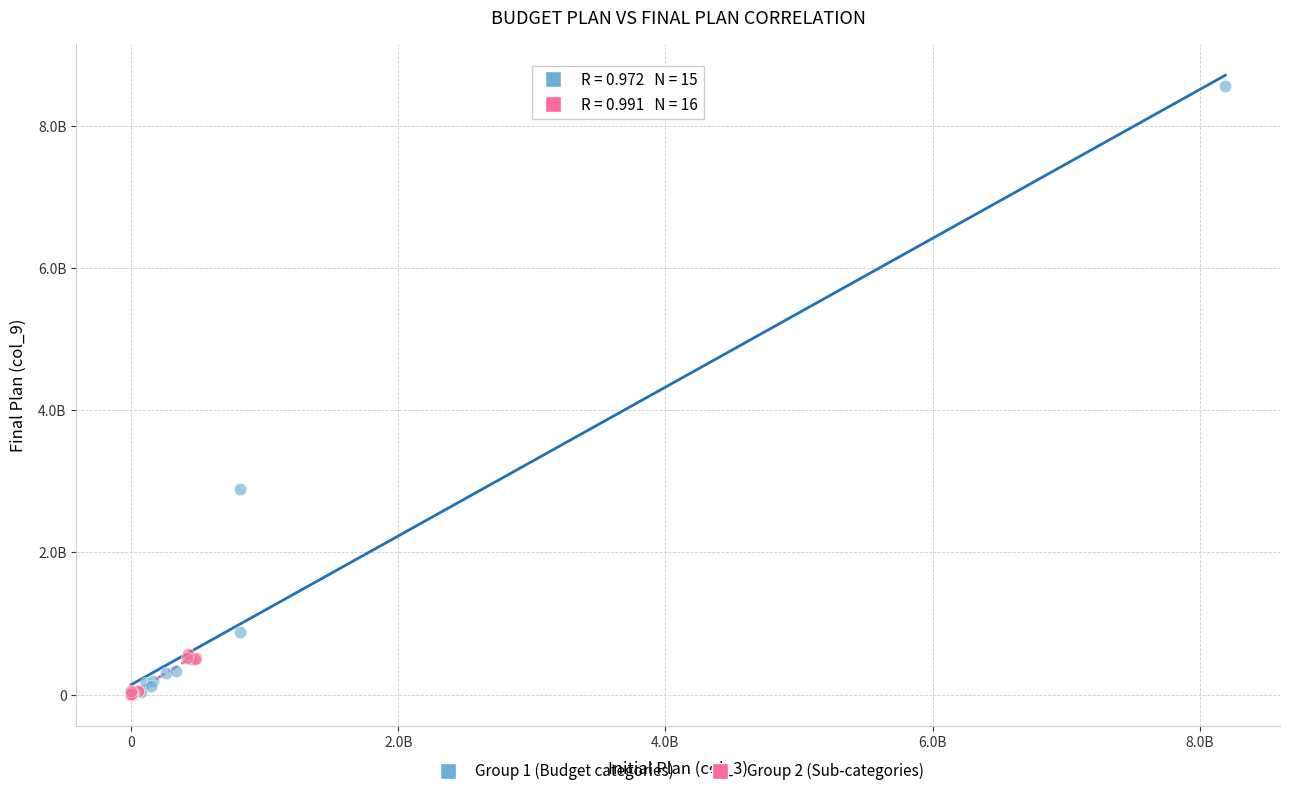

Which series has the largest Y range (max minus min)?

Group 1 (Budget categories)